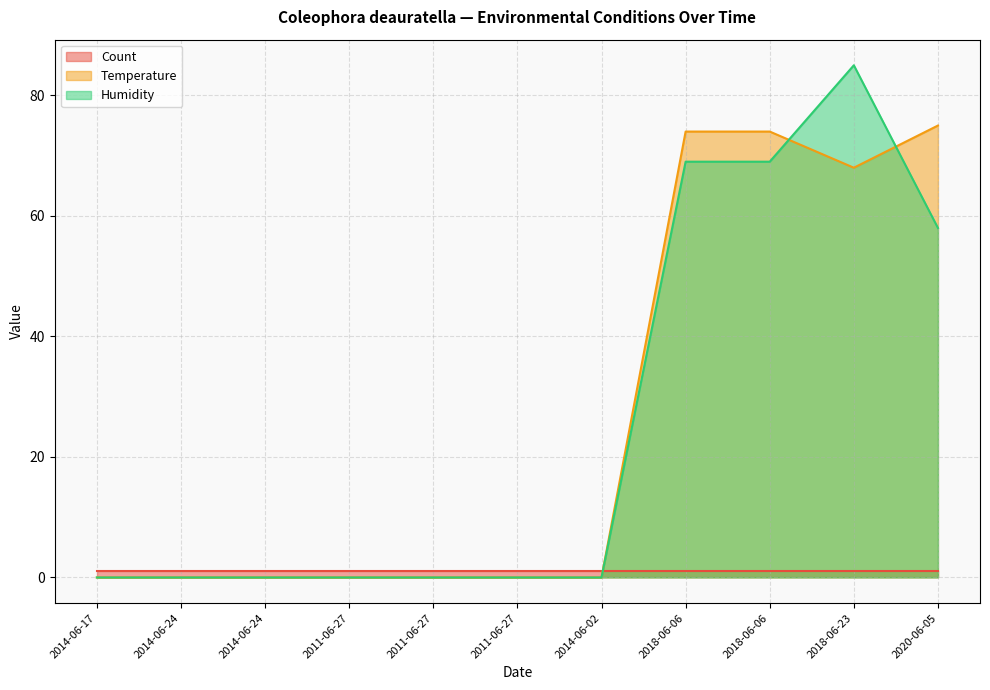

Which series has the largest range (max minus min)?

Humidity